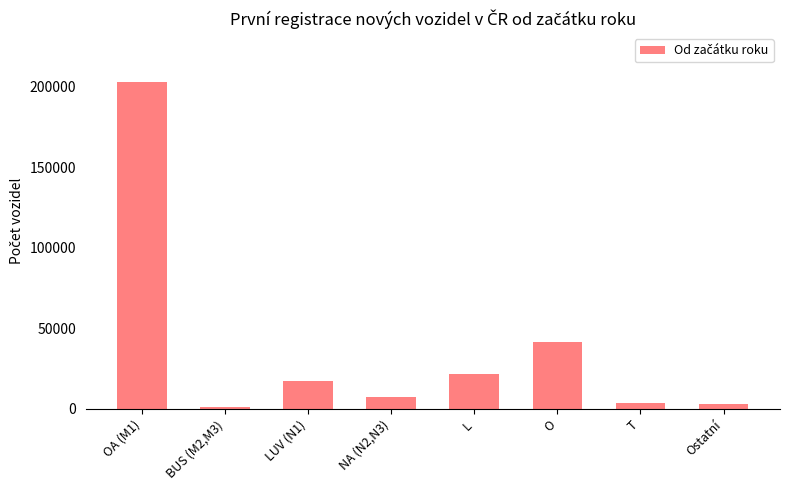

What is the maximum value shown in the chart?

202971